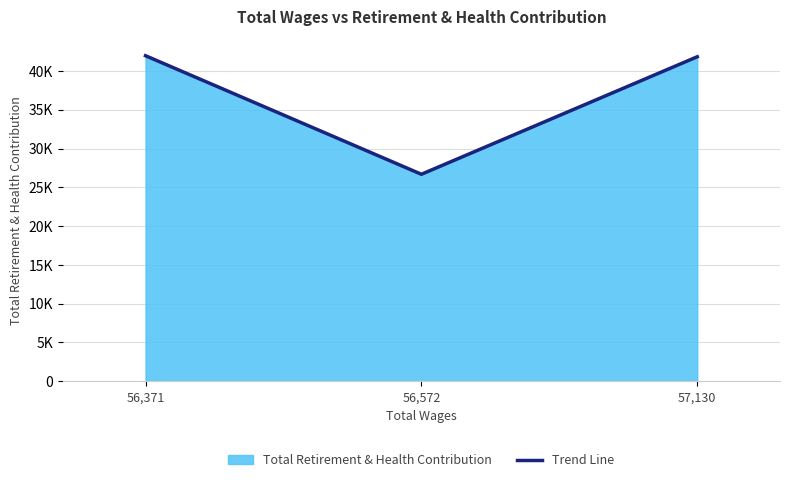

Reading left to right, what are all the values shown in this chart?

56,371=41960	56,572=26678	57,130=41826